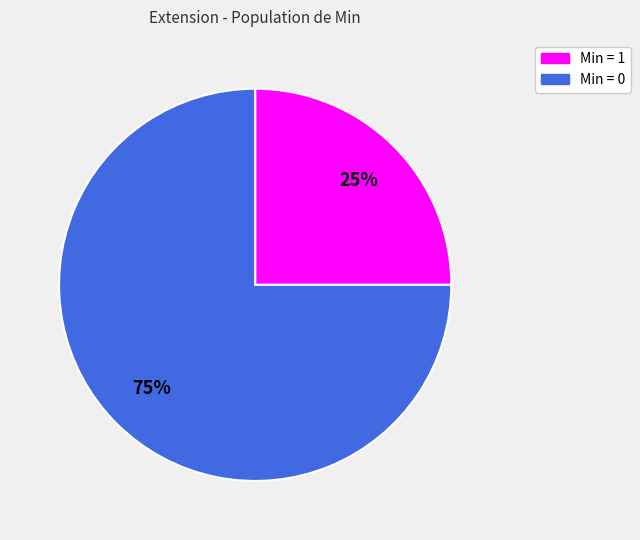

To the nearest percent, what is the difference between the largest and smallest slice percentages?

50%